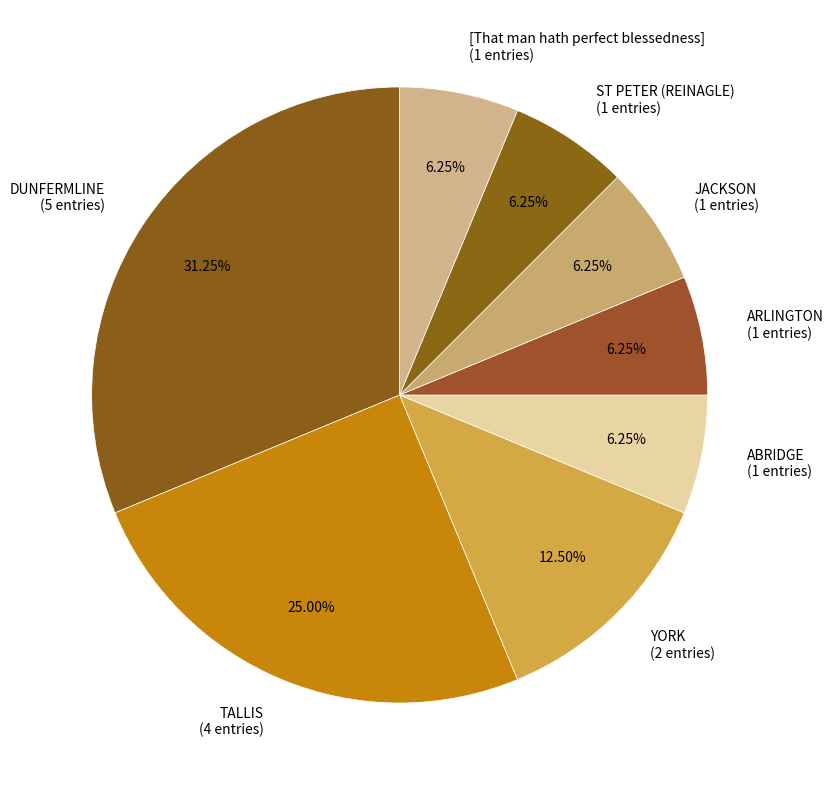

Is the sum of [That man hath perfect blessedness] and ST PETER (REINAGLE) greater than half?

No